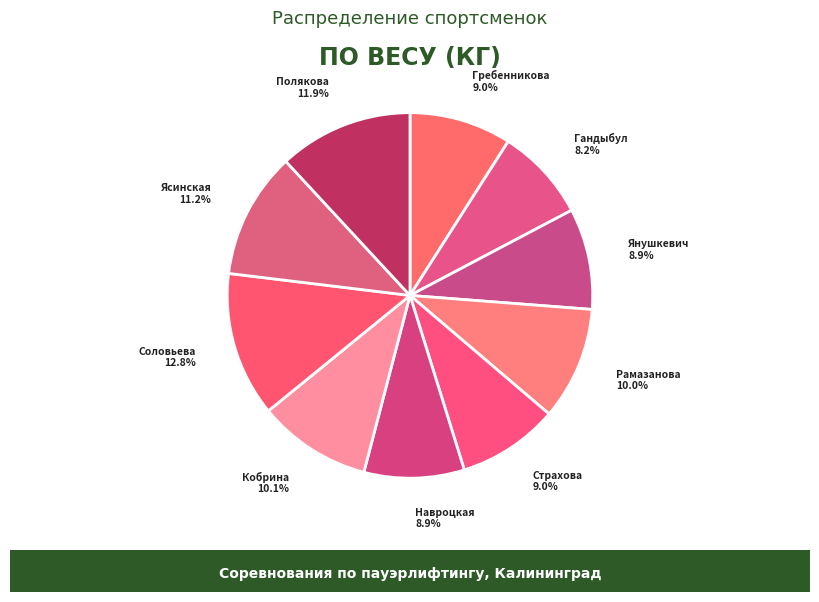

Which slice is the smallest?

Гандыбул (1988)